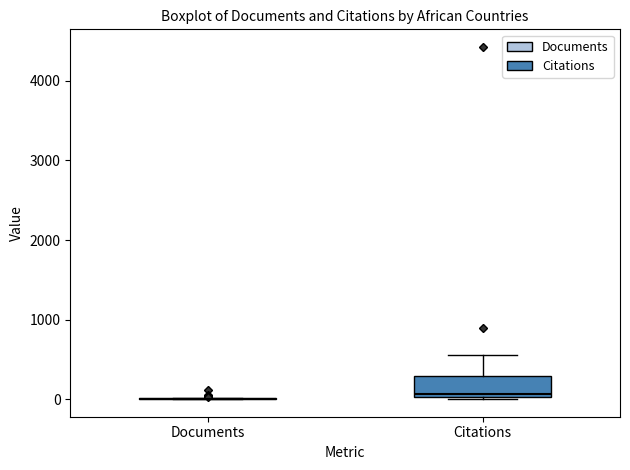

Reading left to right, transcribe this box plot: for each box, give where its median line is, the range the box spans, and where its two whiskers end, as read against the y-axis. The values are not printed on the chart, so give them approximately, as read against the axis.

Documents: box collapsed to a line at 0, whiskers 0 to 0
Citations: median 100, box 0 to 300, whiskers 0 (just below the box's lower edge) to 600